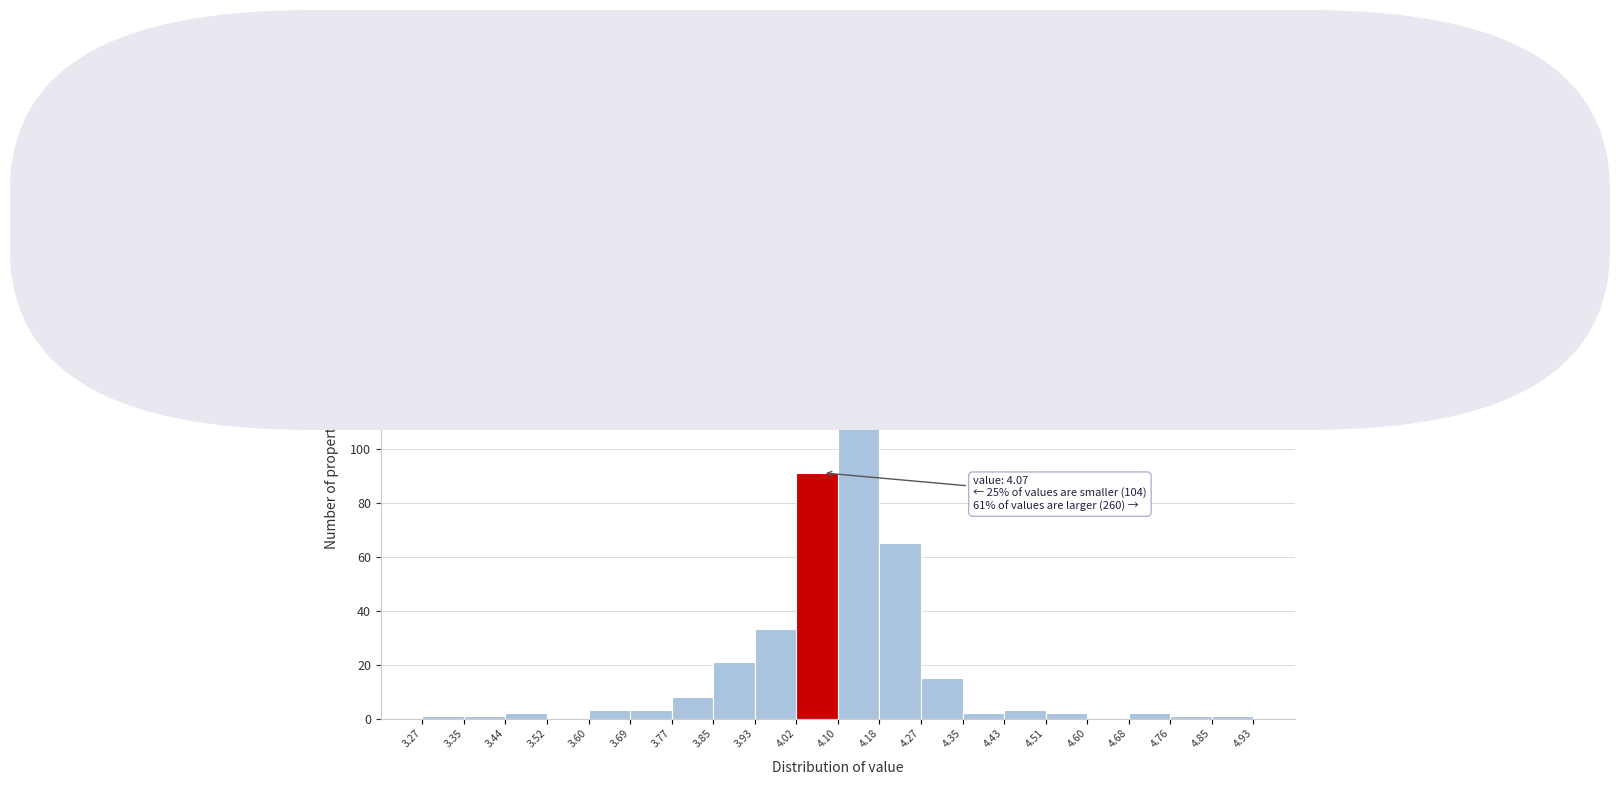

Which range on the x-axis has the tallest bar?

4.10 to 4.18